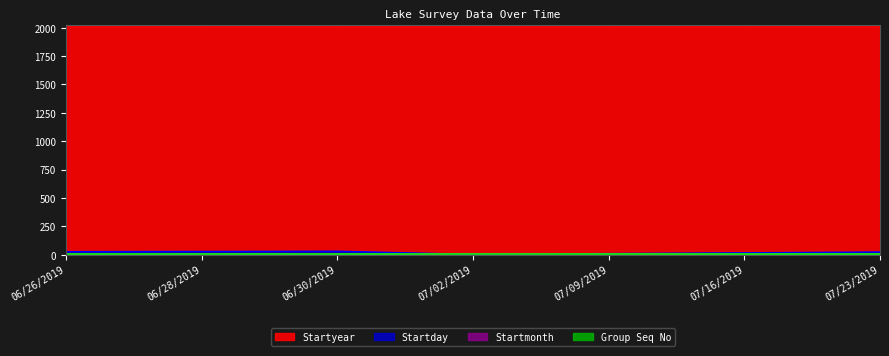

True or false: Startmonth and Startday cross at least once.

True